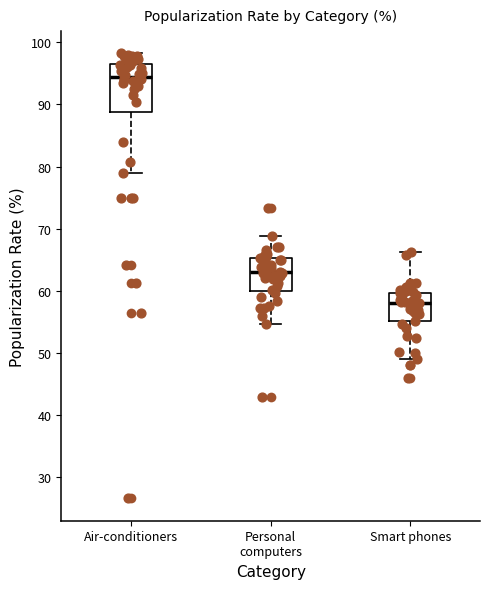

Reading left to right, read every box against the y-axis: the position of its median line, the range the box covers, and the ends of its whiskers. The values are not printed on the chart, so give them approximately, as read against the axis.

Air-conditioners: median 94, box 89 to 97, whiskers 79 to 98
Personal computers: median 63, box 60 to 65, whiskers 55 to 69
Smart phones: median 58, box 55 to 60, whiskers 49 to 66